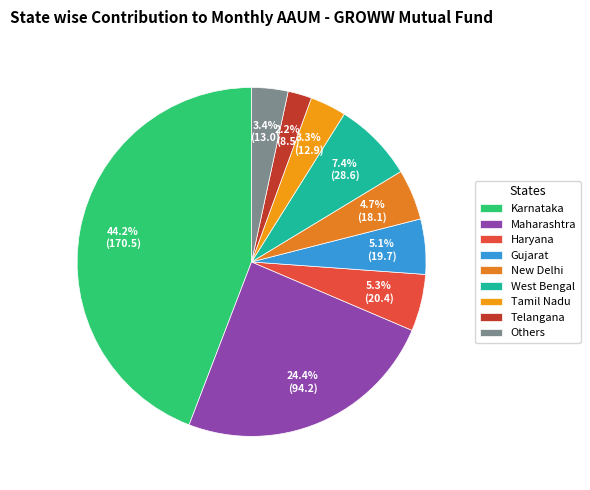

Between Gujarat and Maharashtra, which is larger?

Maharashtra